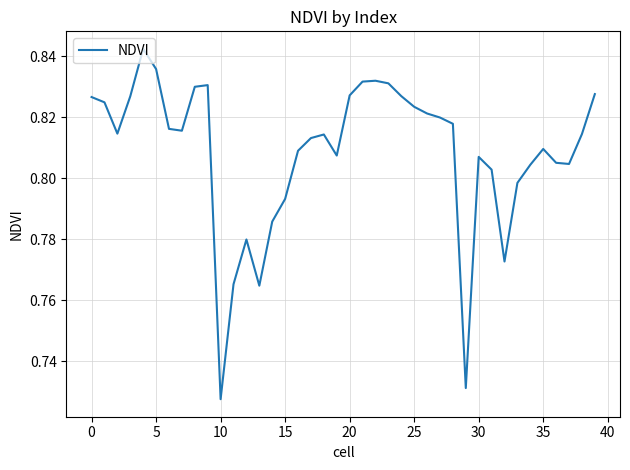

How many lines are shown in the chart?

1